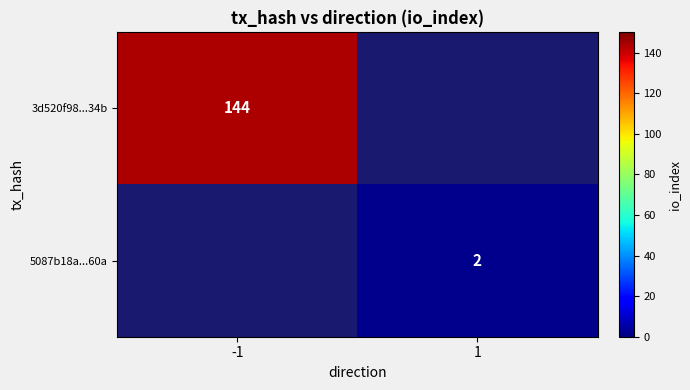

The 3d520f98...34b series shows 200 at -1. True or false?

False